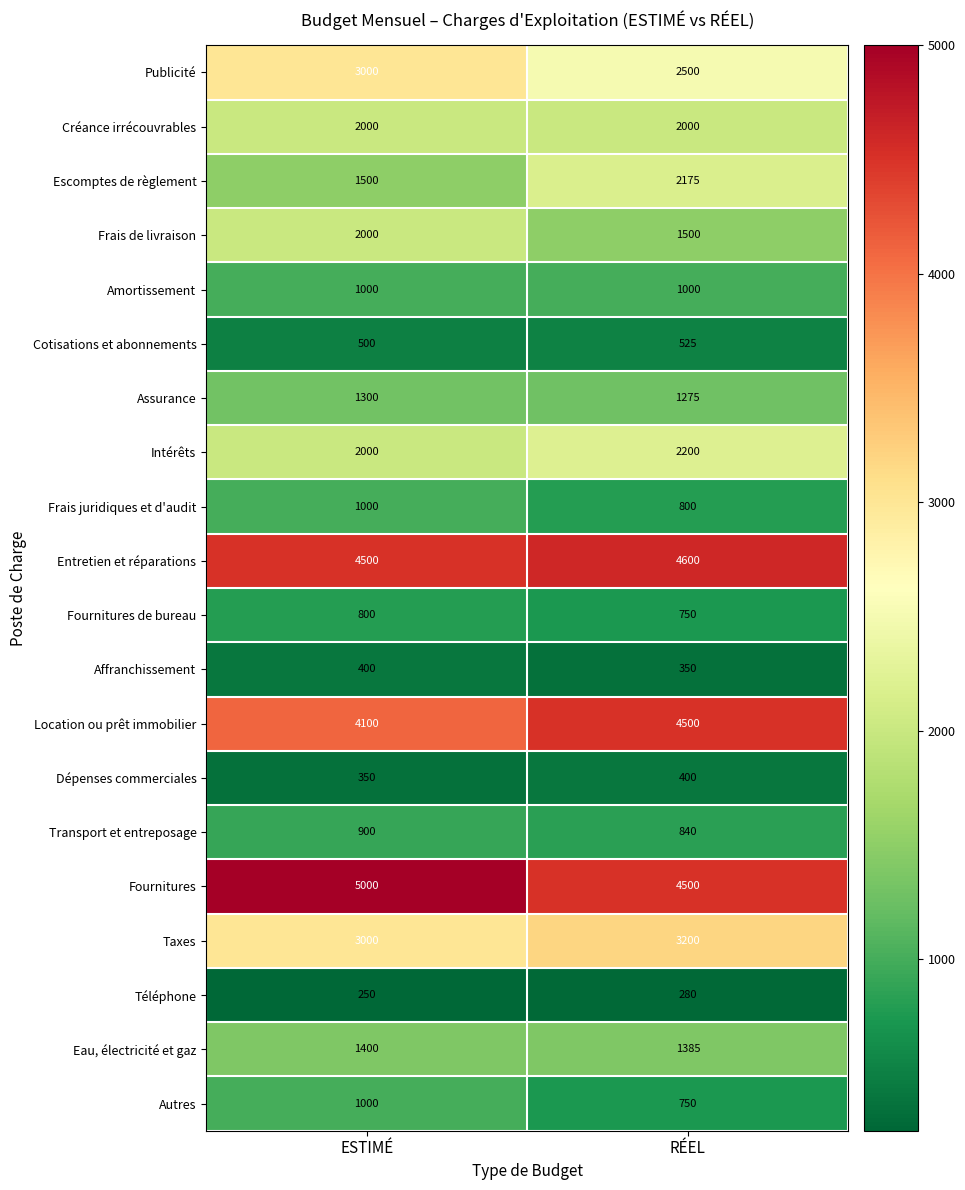

What is the total value across all series at RÉEL?

35530